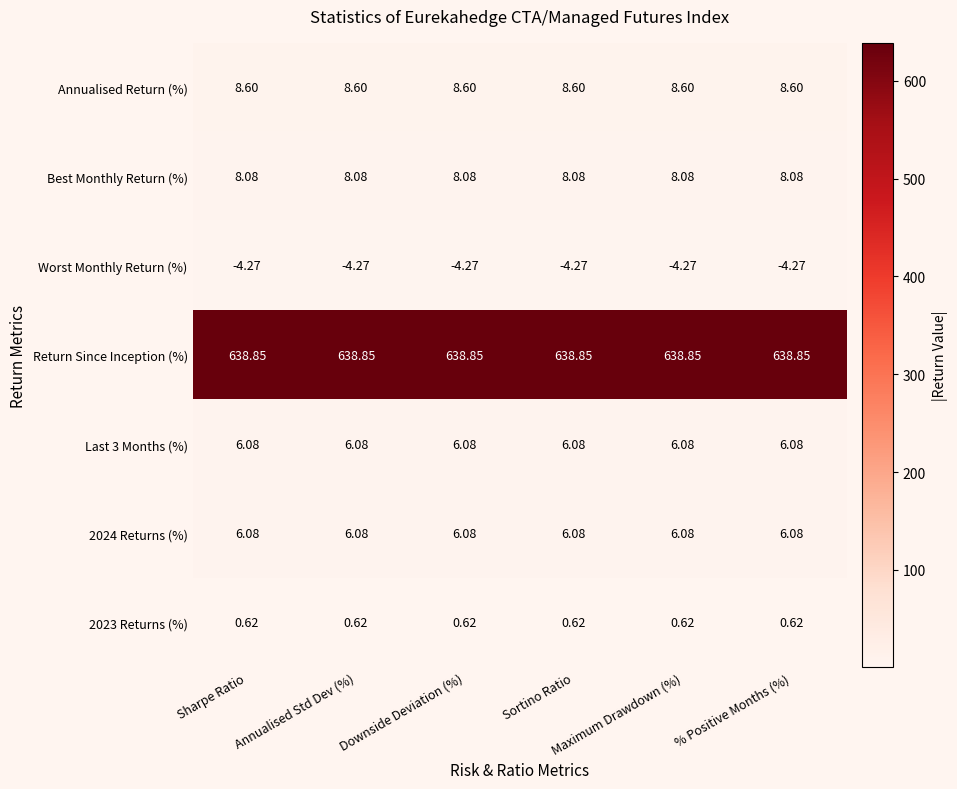

Rank the series by their maximum value, from lowest to highest.

2023 Returns (%), Worst Monthly Return (%), Last 3 Months (%), 2024 Returns (%), Best Monthly Return (%), Annualised Return (%), Return Since Inception (%)